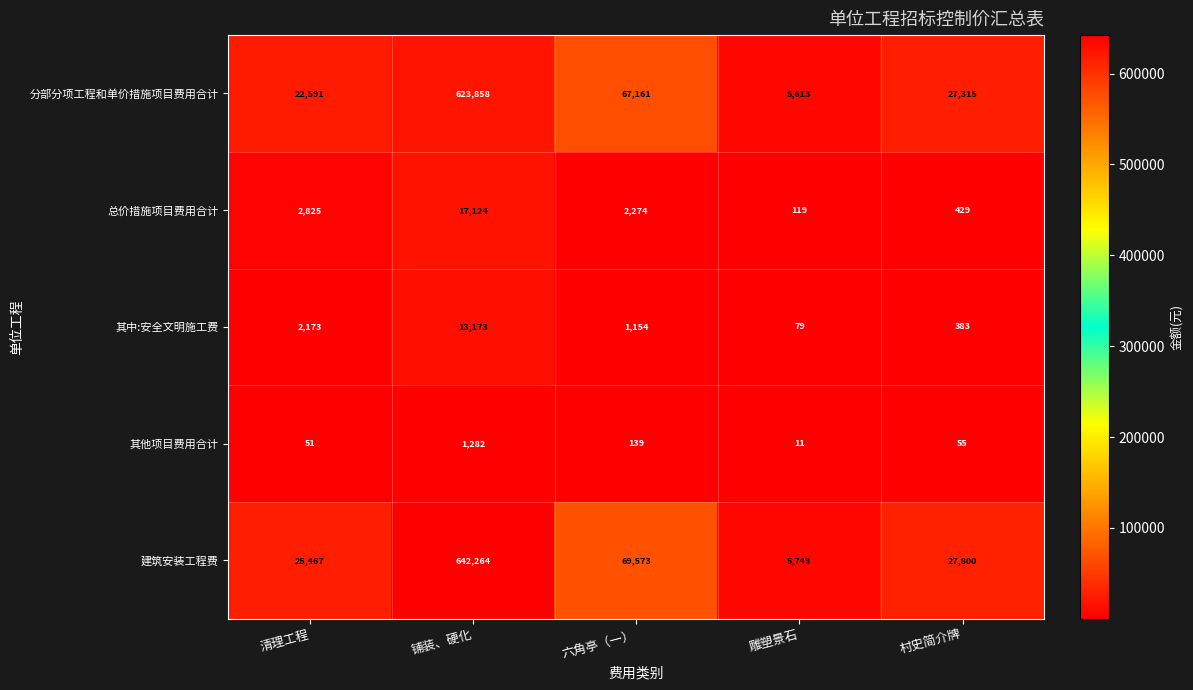

What is the spread (max minus min) of values at 村史简介牌?

27745